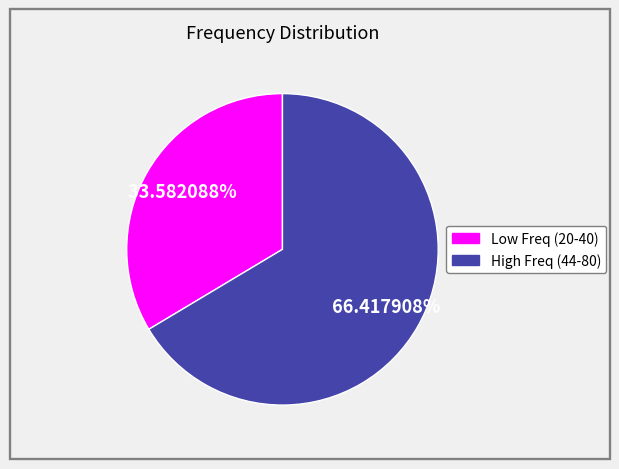

Is there a majority slice in this chart?

Yes